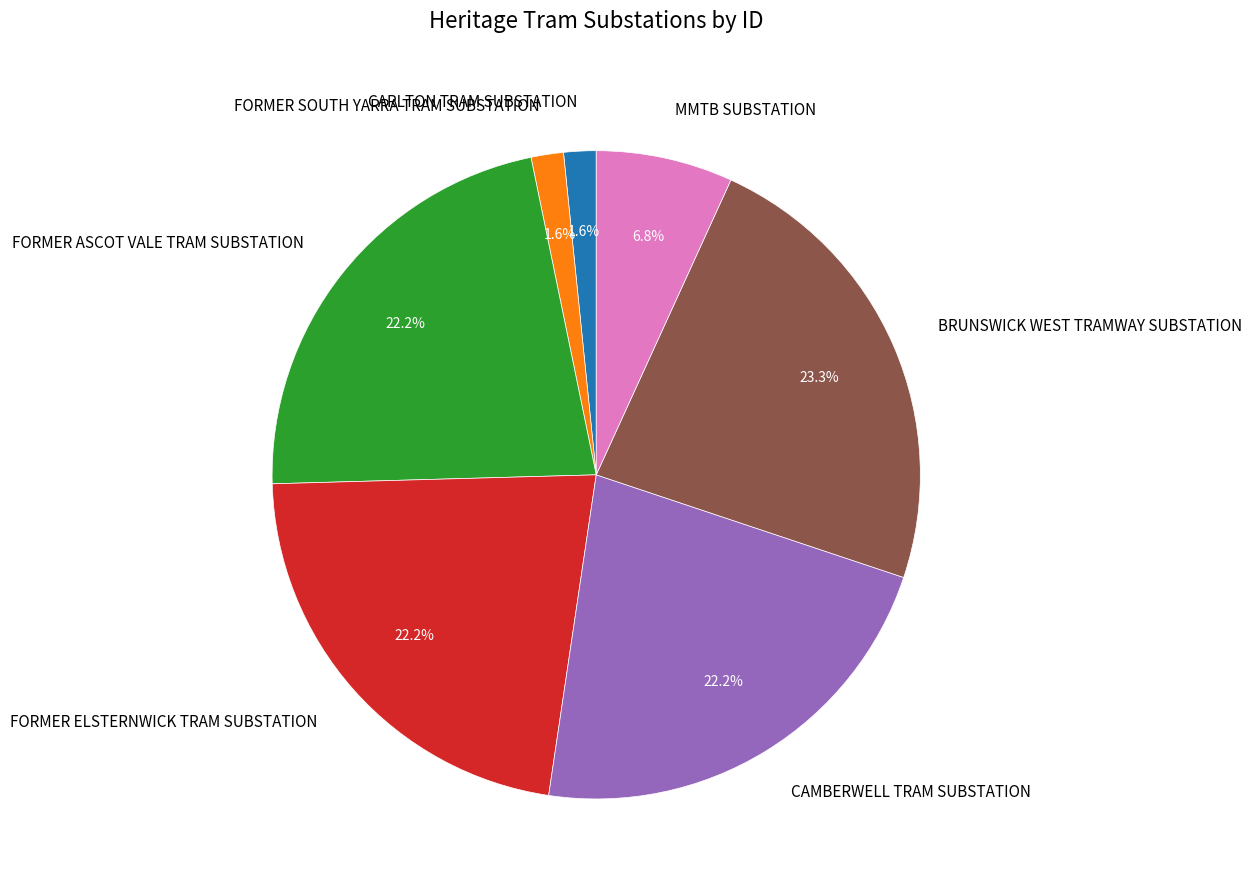

Combined, what portion of the pie is FORMER SOUTH YARRA TRAM SUBSTATION and FORMER ASCOT VALE TRAM SUBSTATION?

23.8%